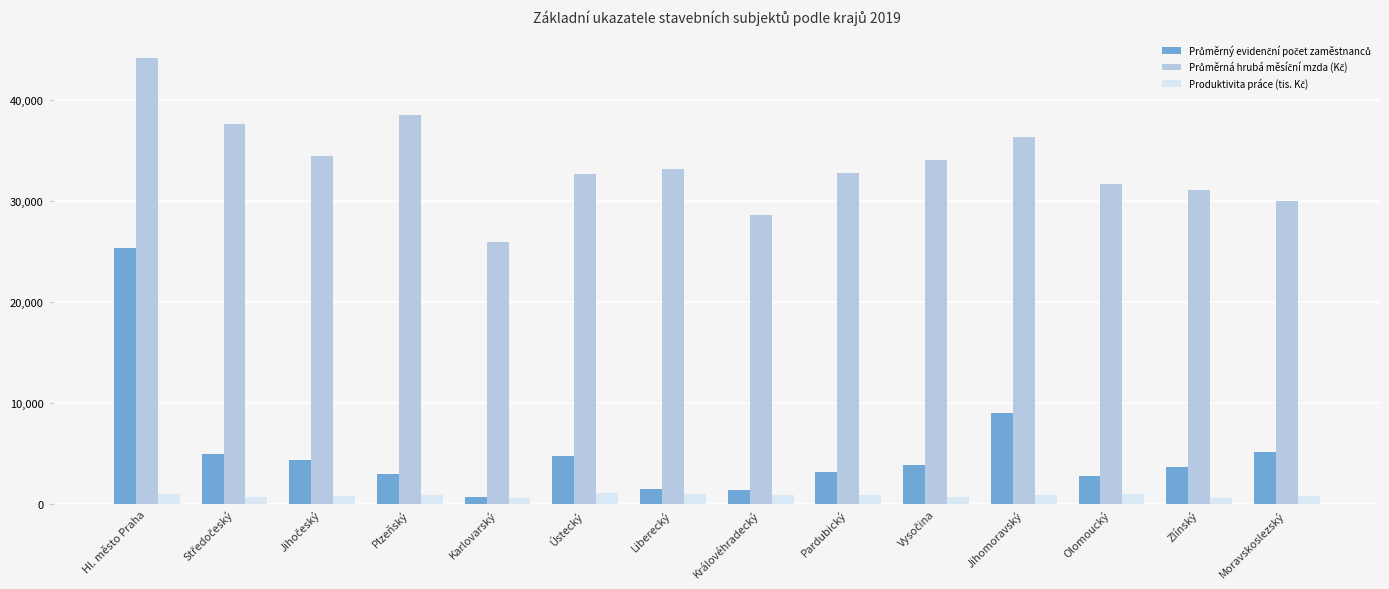

What is the maximum value shown in the chart?

44212.4